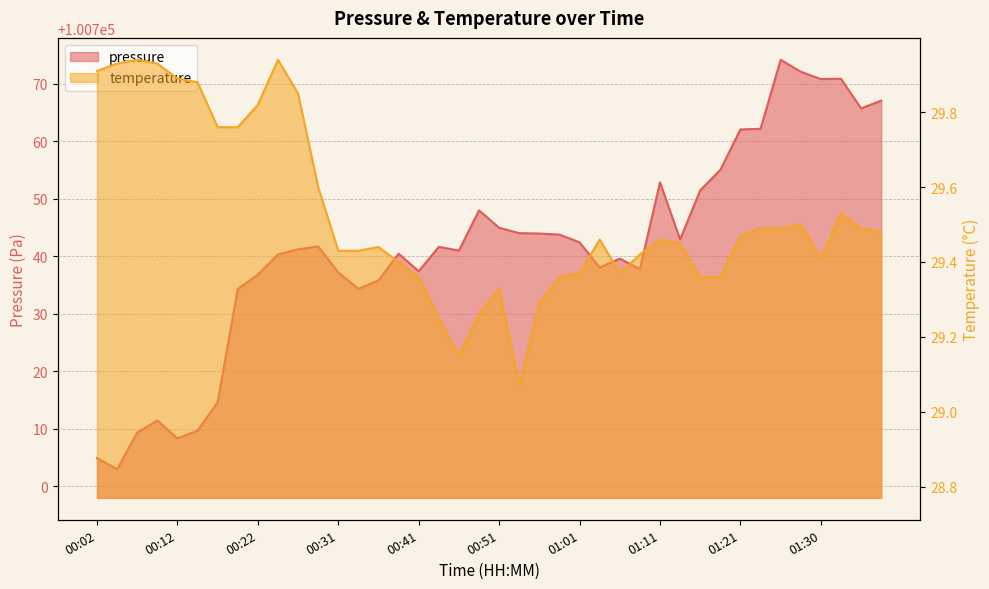

How many data points in pressure are less than 100741?

19